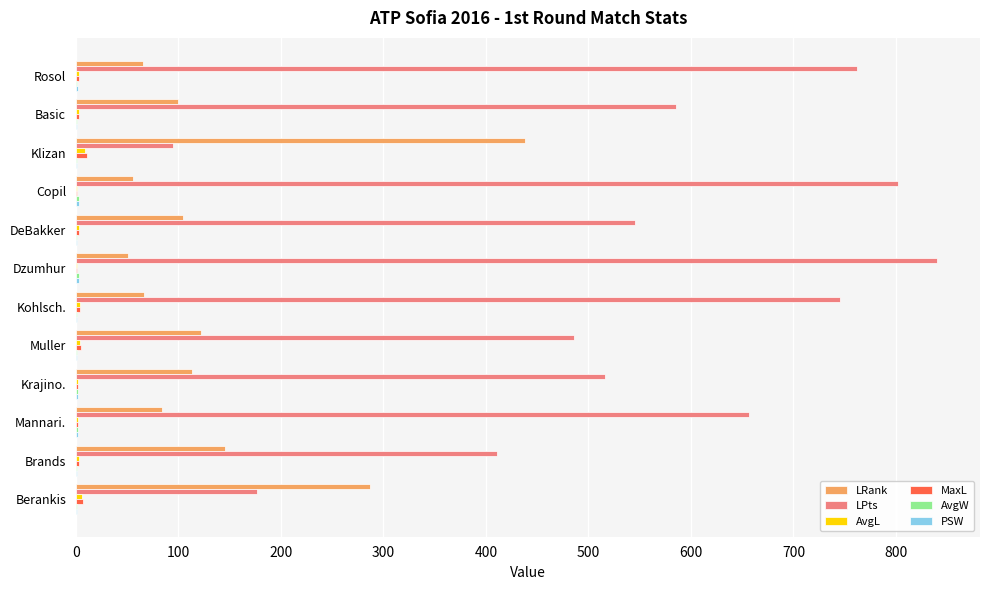

At which category does the chart reach its peak across all series?

Dzumhur